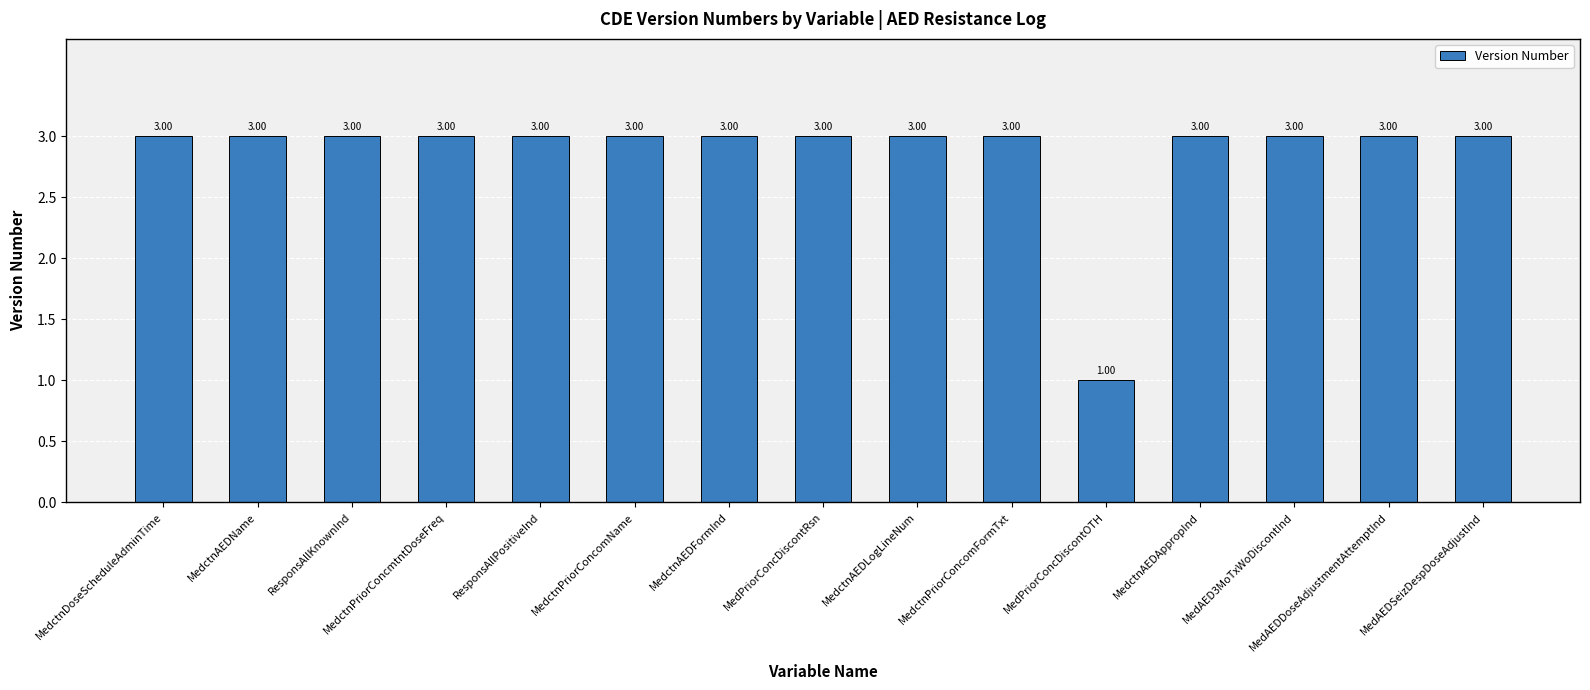

What is the ratio of the value at MedAEDDoseAdjustmentAttemptInd to the value at MedctnAEDName?

1.0